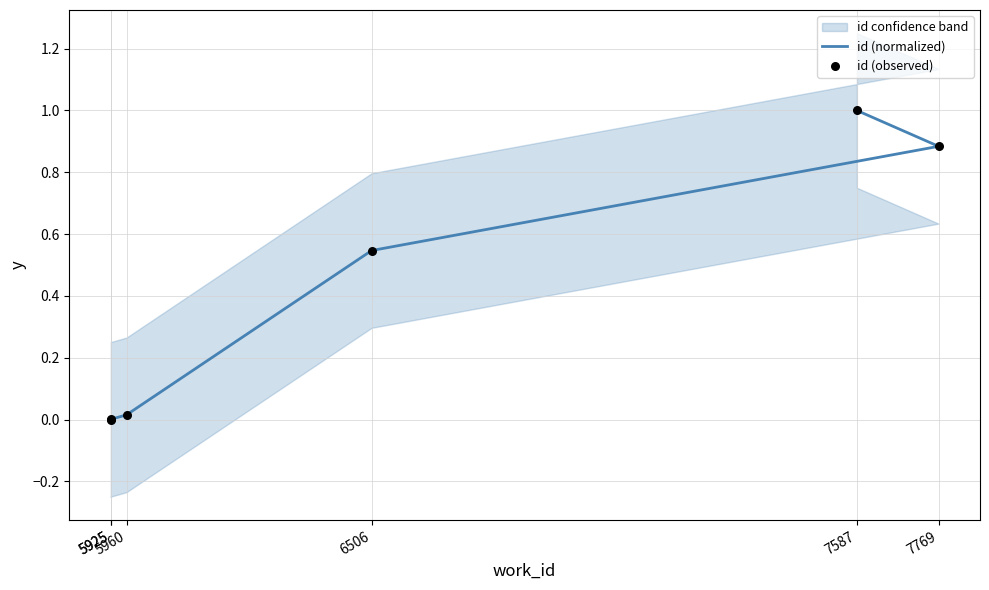

Which series contains the lowest Y value?

id (normalized)